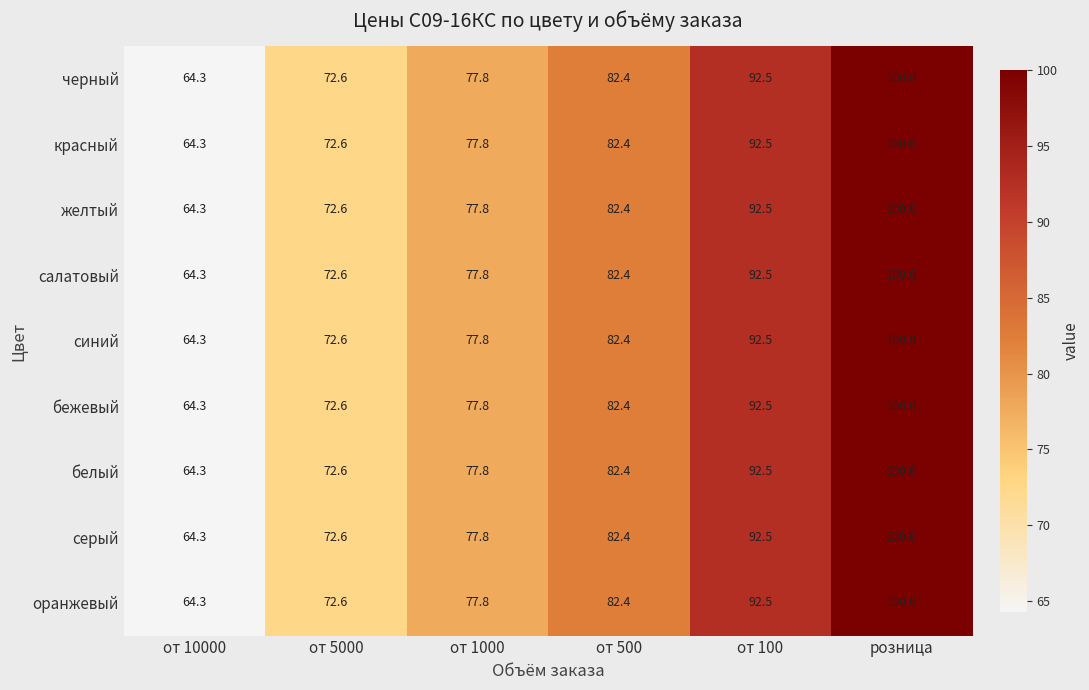

List the labels in order of белый value, smallest first.

от 10000, от 5000, от 1000, от 500, от 100, розница